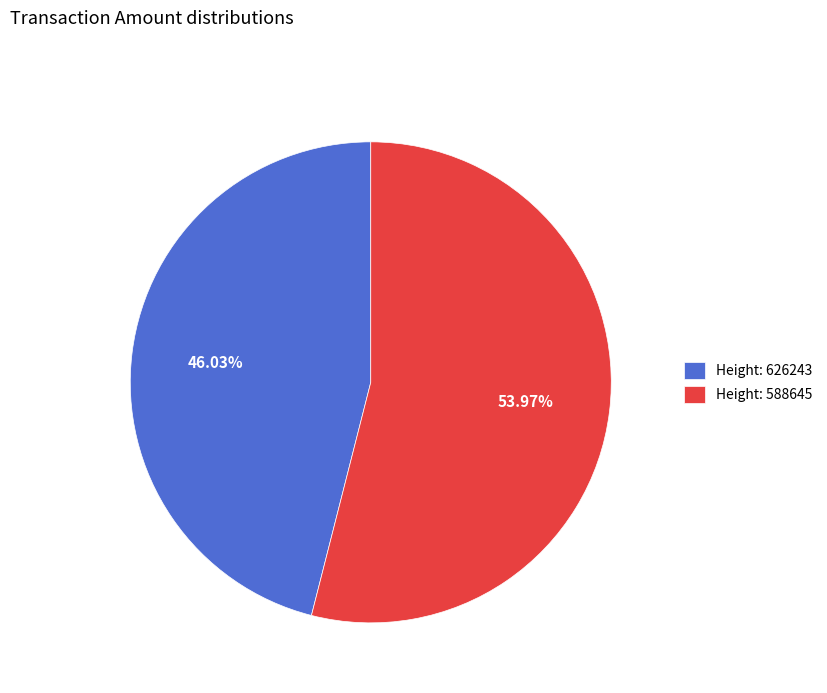

Is there a majority slice in this chart?

Yes